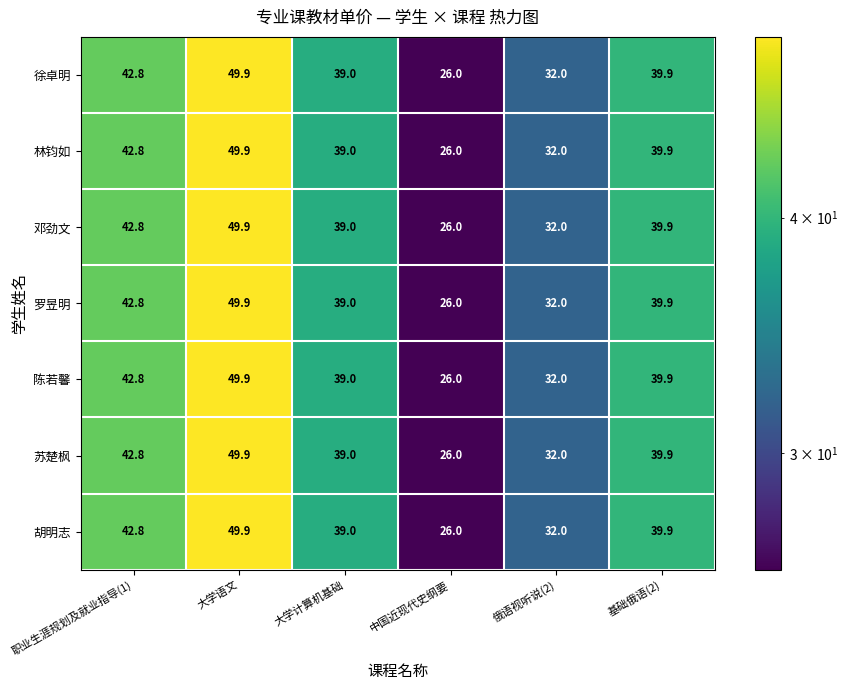

What is the difference between the maximum and minimum values in the 苏楚枫 series?

23.9